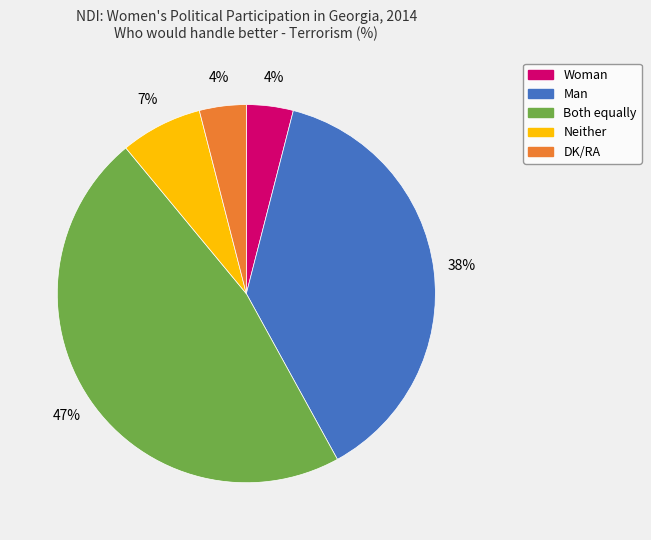

How many segments does this pie chart have?

5